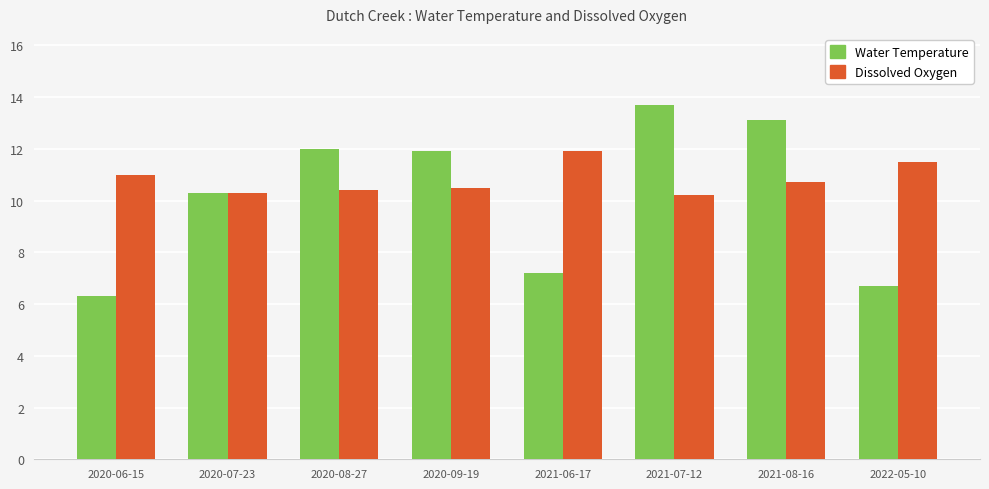

Reading left to right, transcribe all the data shown in this chart.

Water Temperature: 2020-06-15=6.3	2020-07-23=10.3	2020-08-27=12.0	2020-09-19=11.9	2021-06-17=7.2	2021-07-12=13.7	2021-08-16=13.1	2022-05-10=6.7
Dissolved Oxygen: 2020-06-15=11.0	2020-07-23=10.3	2020-08-27=10.4	2020-09-19=10.5	2021-06-17=11.9	2021-07-12=10.2	2021-08-16=10.7	2022-05-10=11.5